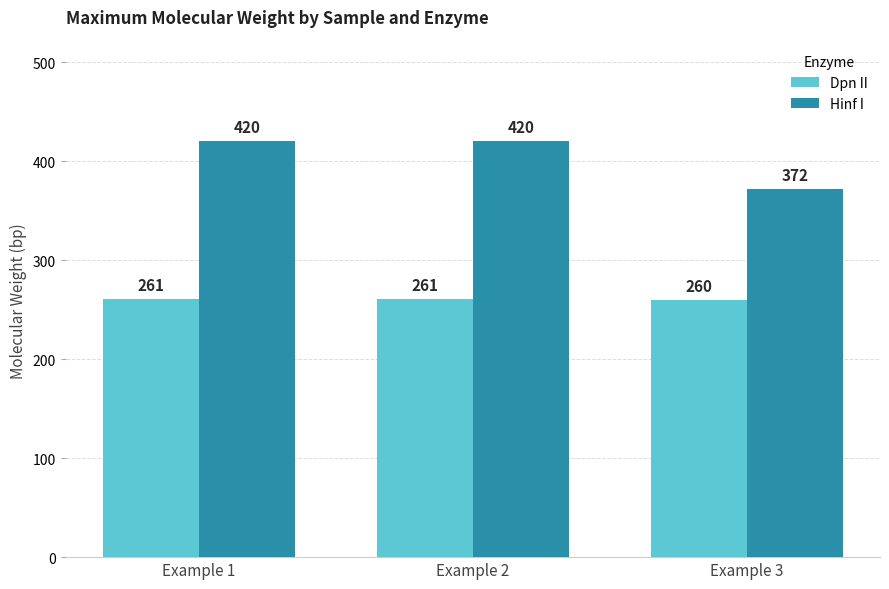

Is it true that Dpn II equals 340 at Example 1?

False